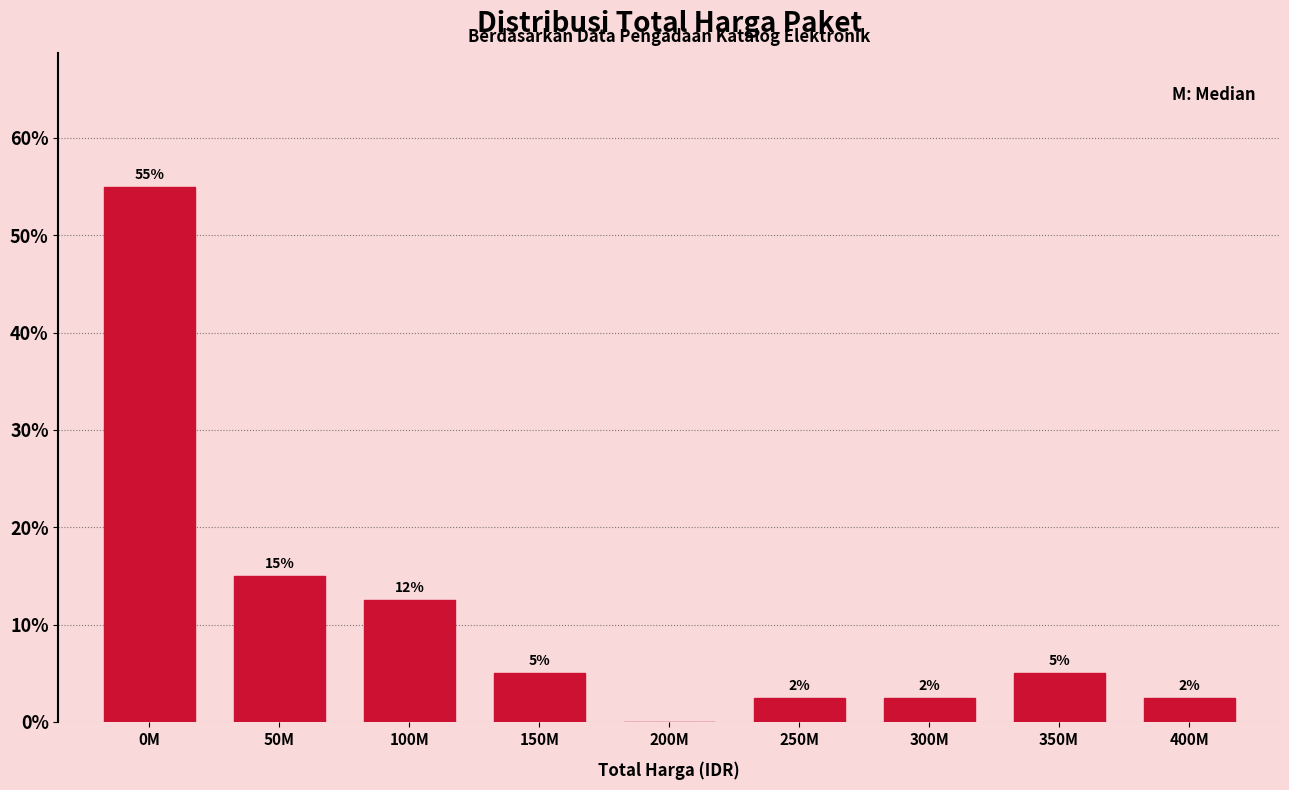

What is the sum of the values at 200M and 50M?

15.0